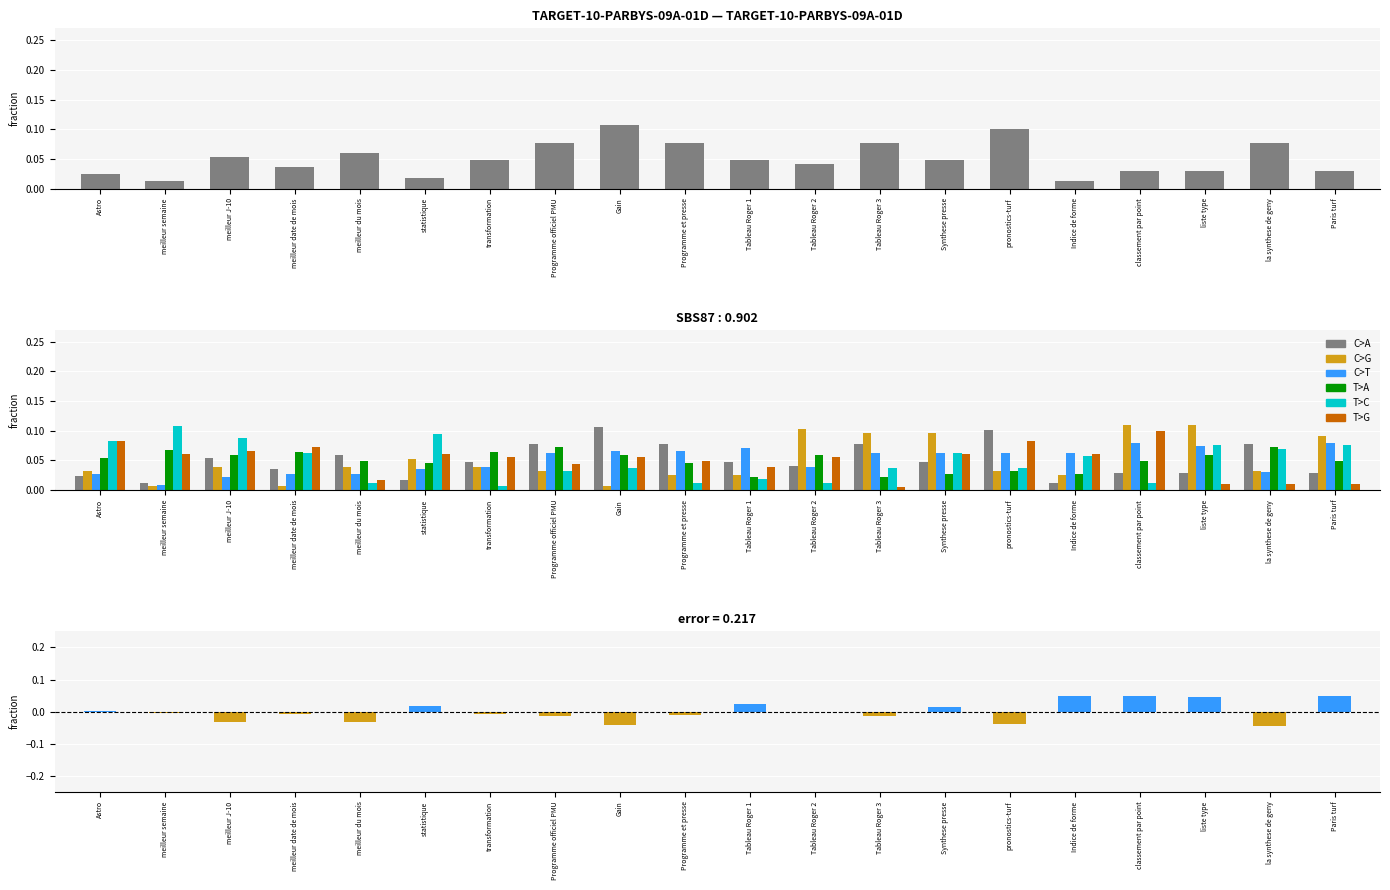

At how many categories does at least one series exceed 0?

20